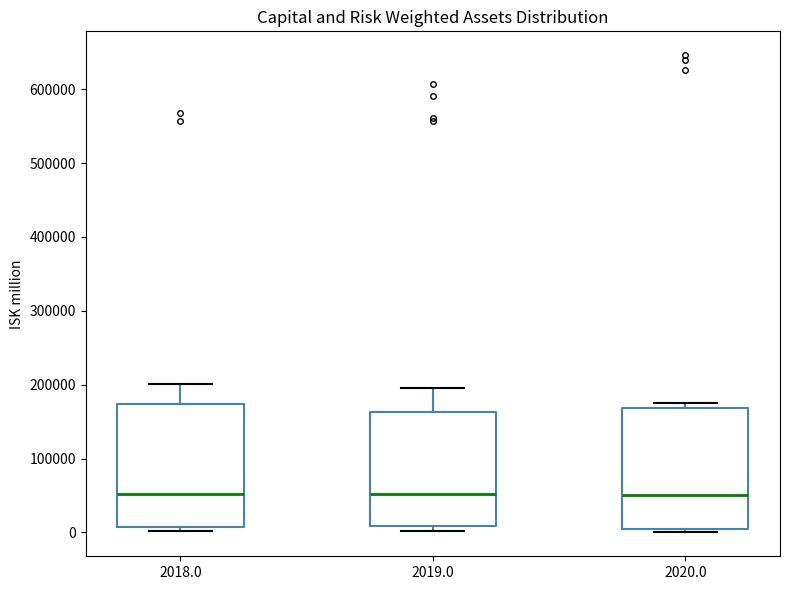

Where is the lower edge of the box at x = 2020.0 on the y-axis? The values are not printed on the chart, so give them approximately, as read against the axis.

0